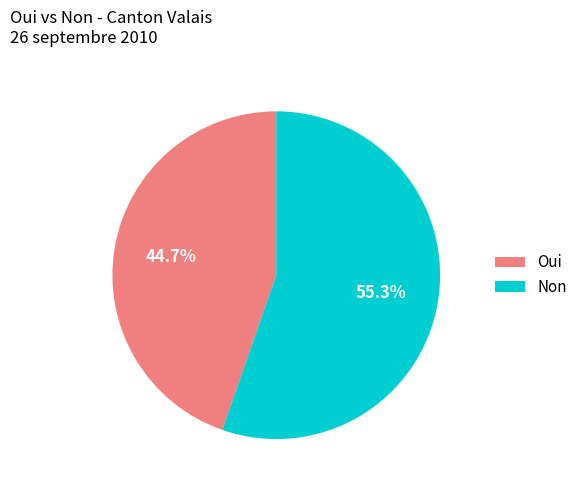

How much of the chart is everything except Non?

44.7%